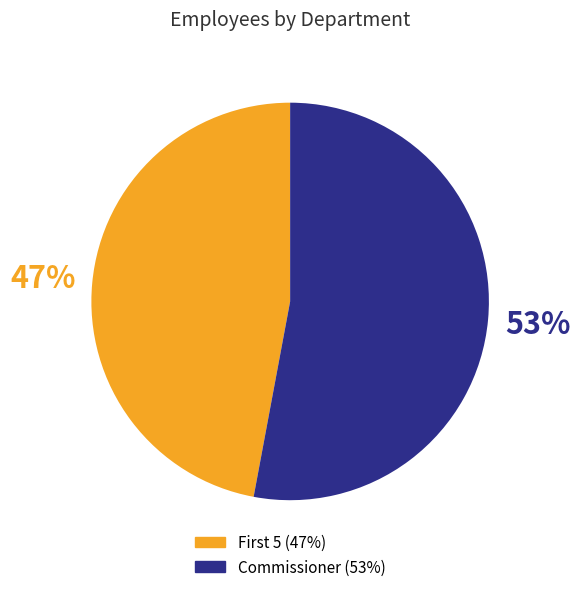

What is the smallest slice in the pie chart?

First 5